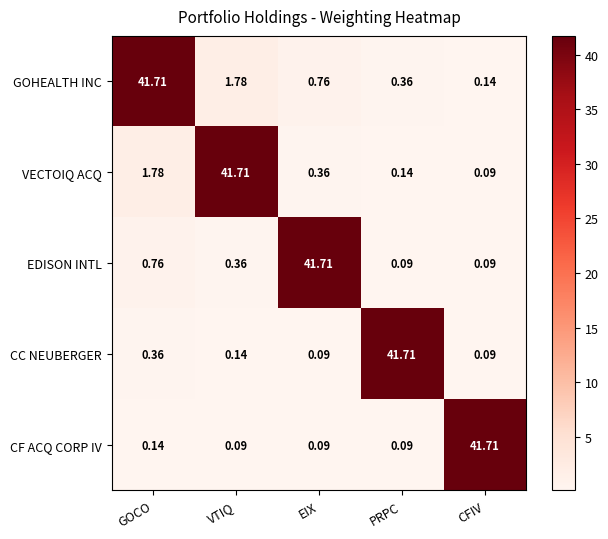

At which label does GOHEALTH INC reach its peak?

GOCO